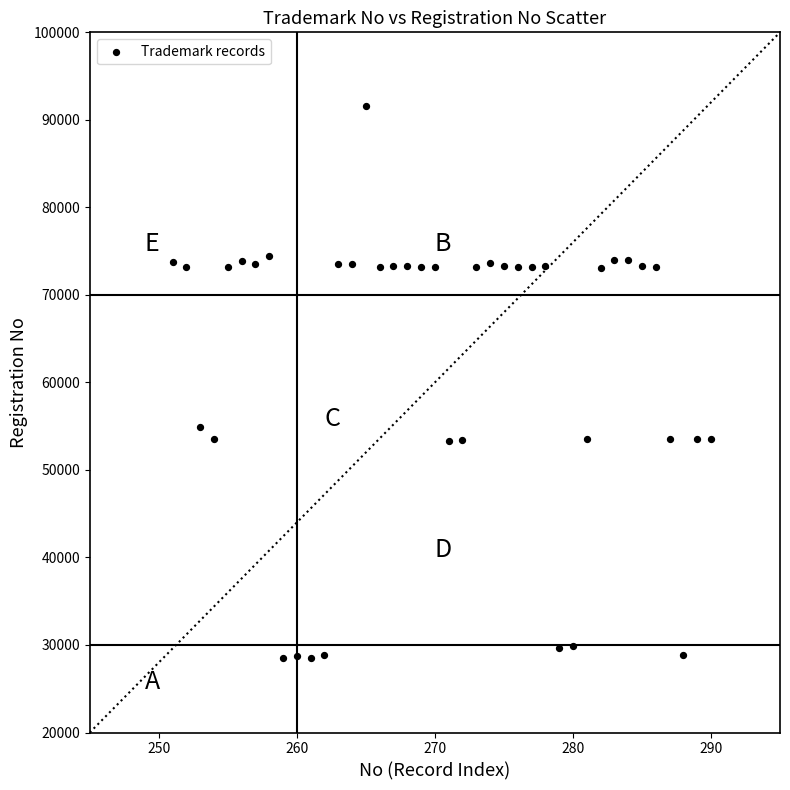

What Y value in the scatter plot is closest to 60022?

54935